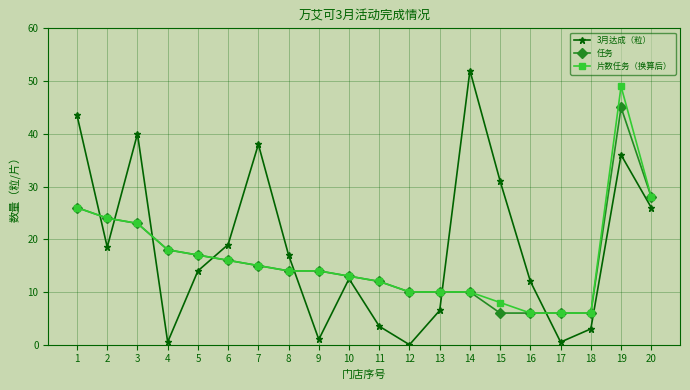

True or false: 片数任务（换算后） has a value of 4.4 at 13.

False